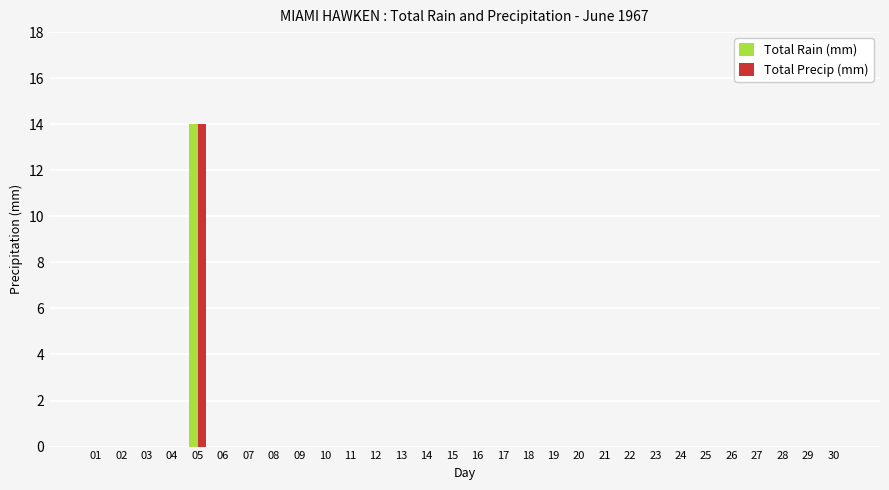

True or false: Total Precip (mm) has a value of -5 at 08.

False